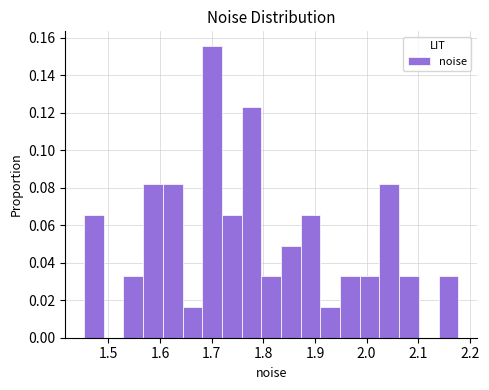

Around what value on the x-axis is the tallest bar? Give the approximate position of its centre, as read against the axis.

1.70